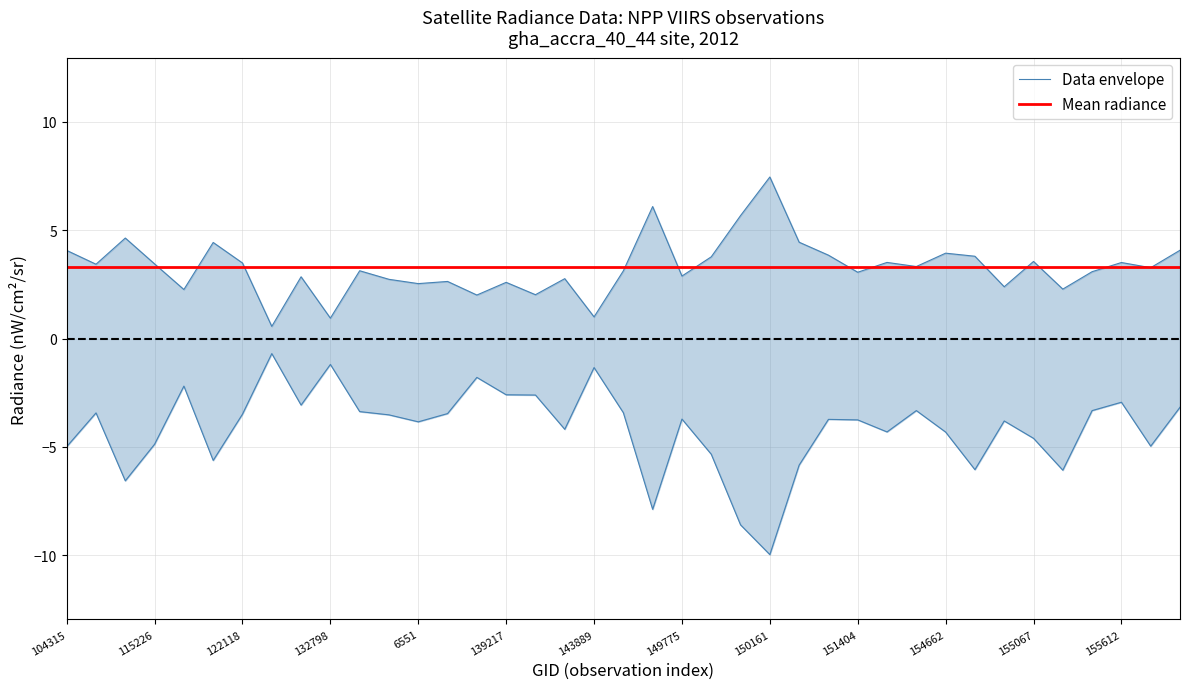

At which category does the chart reach its peak across all series?

150161